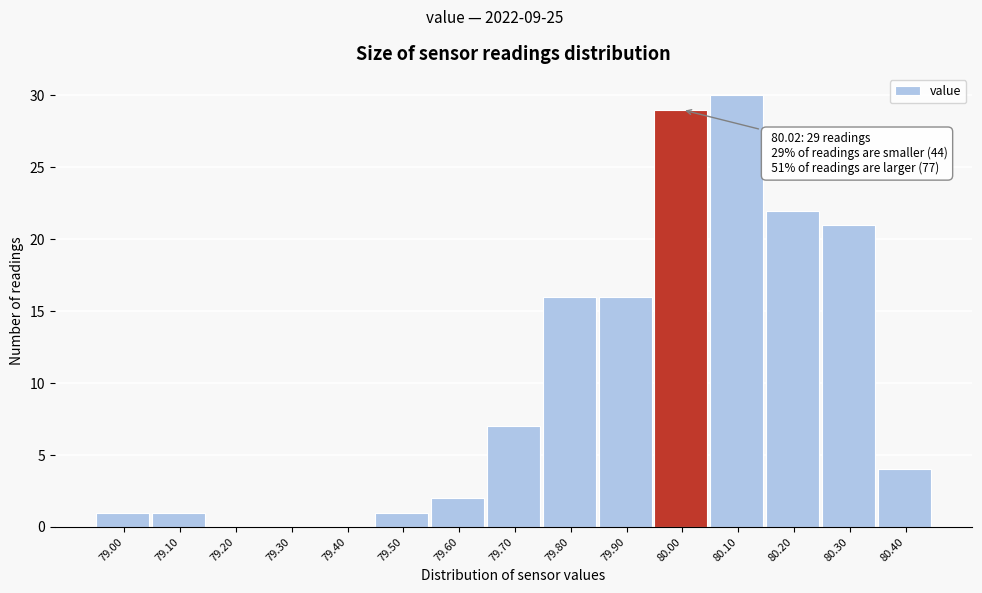

Reading right to left, transcribe all the data shown in this chart.

80.40=4	80.30=21	80.20=22	80.10=30	80.00=29	79.90=16	79.80=16	79.70=7	79.60=2	79.50=1	79.40=0	79.30=0	79.20=0	79.10=1	79.00=1